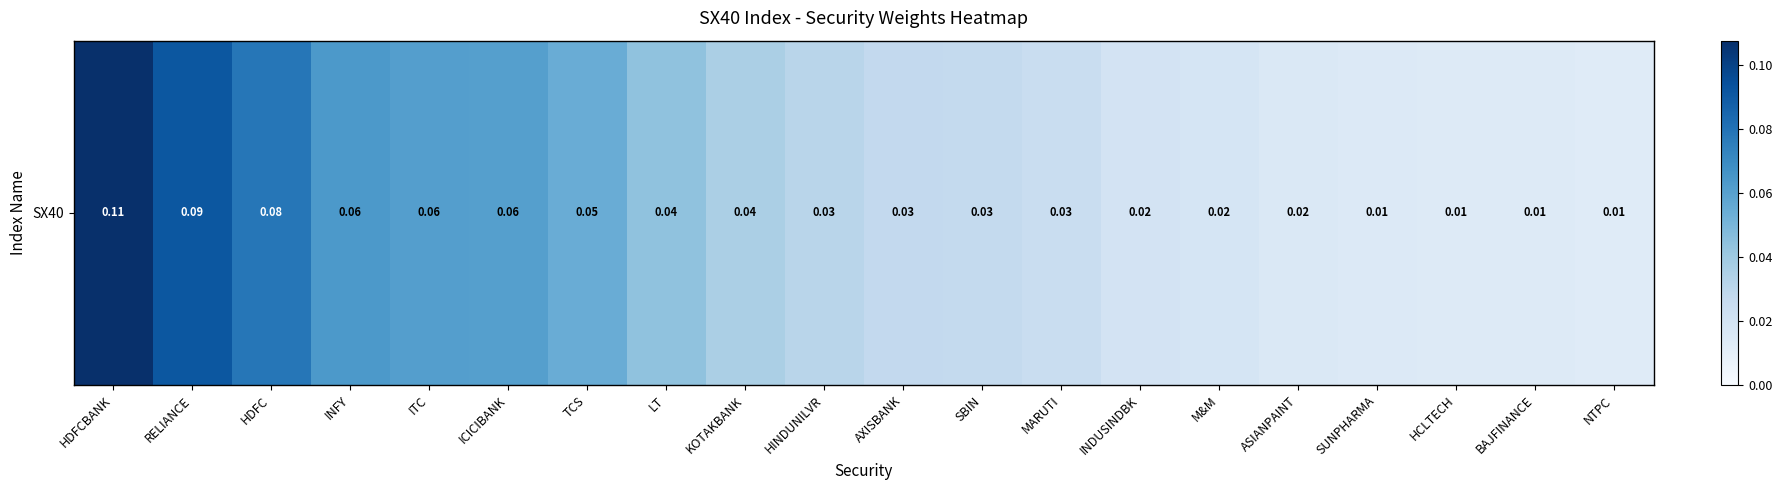

Count the values in the range 0 to 1.

20